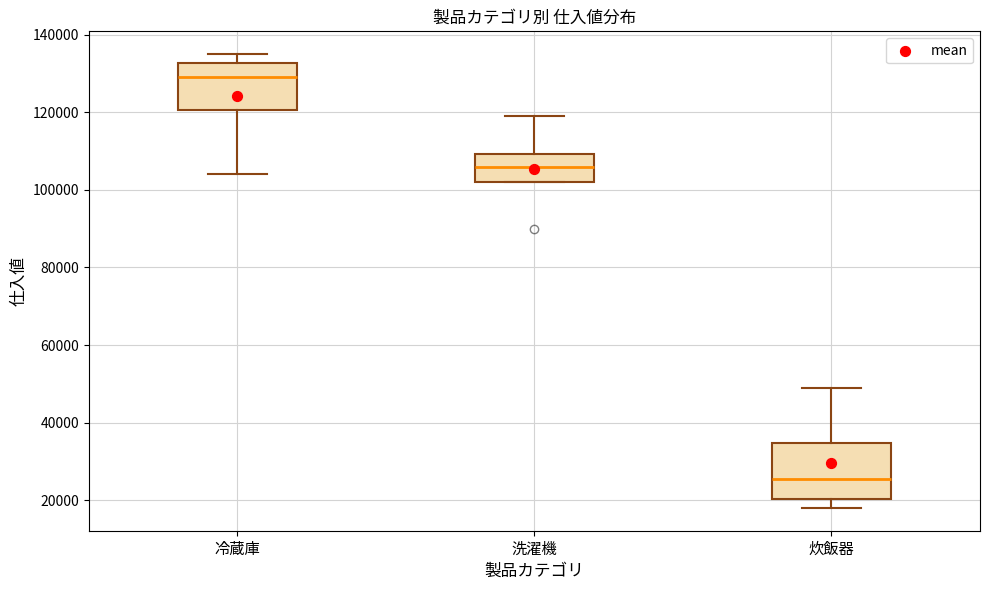

Reading left to right, transcribe this box plot: for each box, give where its median line is, the range the box spans, and where its two whiskers end, as read against the y-axis. The values are not printed on the chart, so give them approximately, as read against the axis.

冷蔵庫: median 130000, box 120000 to 132000, whiskers 104000 to 136000
洗濯機: median 106000, box 102000 to 110000, whiskers 102000 to 120000
炊飯器: median 26000, box 20000 to 34000, whiskers 18000 to 50000